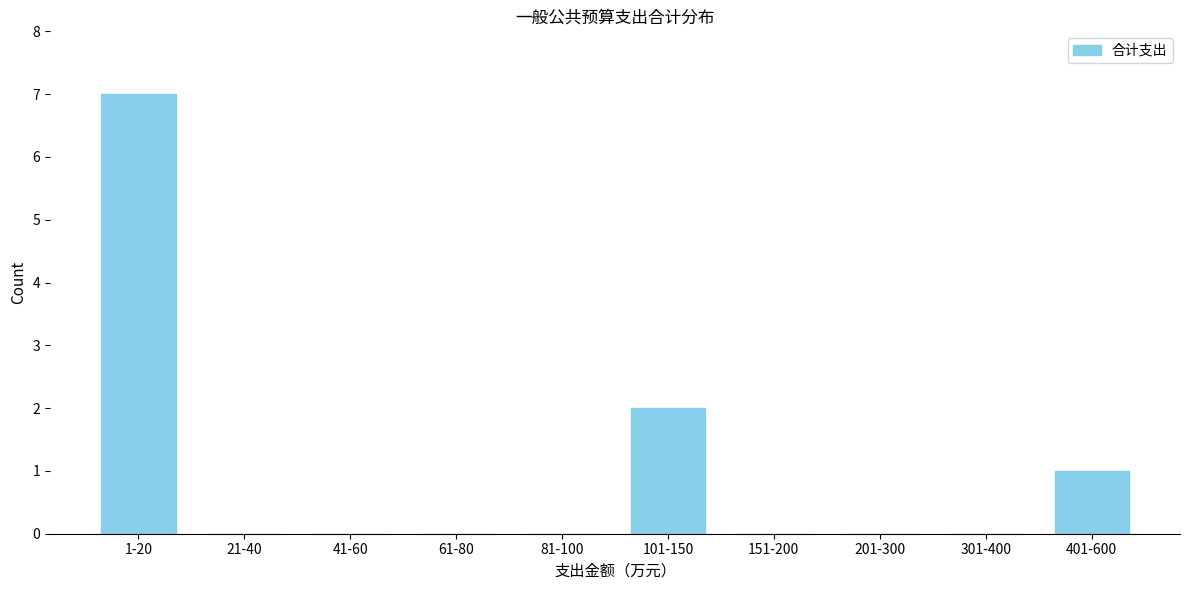

Reading left to right, list all the values displayed in this chart.

1-20=7	21-40=0	41-60=0	61-80=0	81-100=0	101-150=2	151-200=0	201-300=0	301-400=0	401-600=1